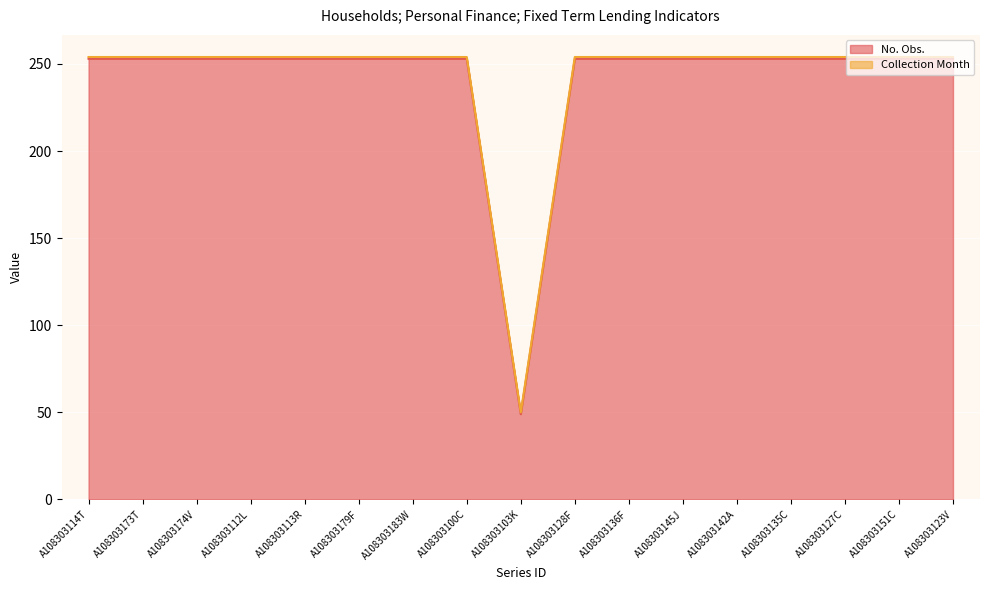

What is the maximum value shown in the chart?

253